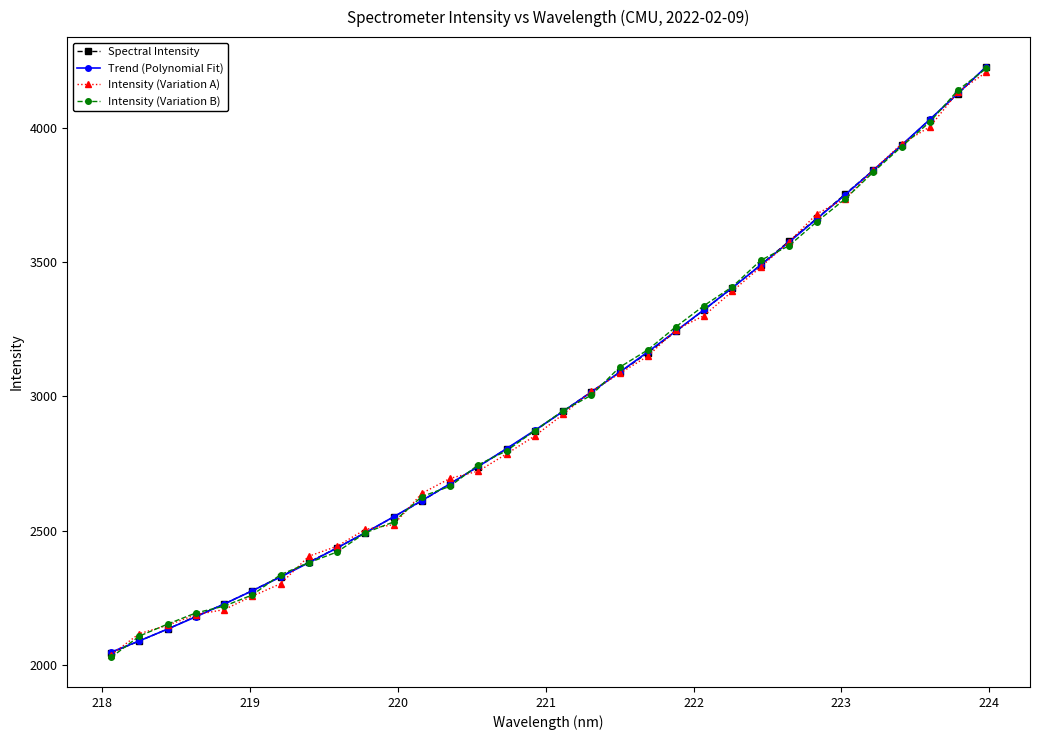

Which series has the largest range (max minus min)?

Intensity (Variation B)